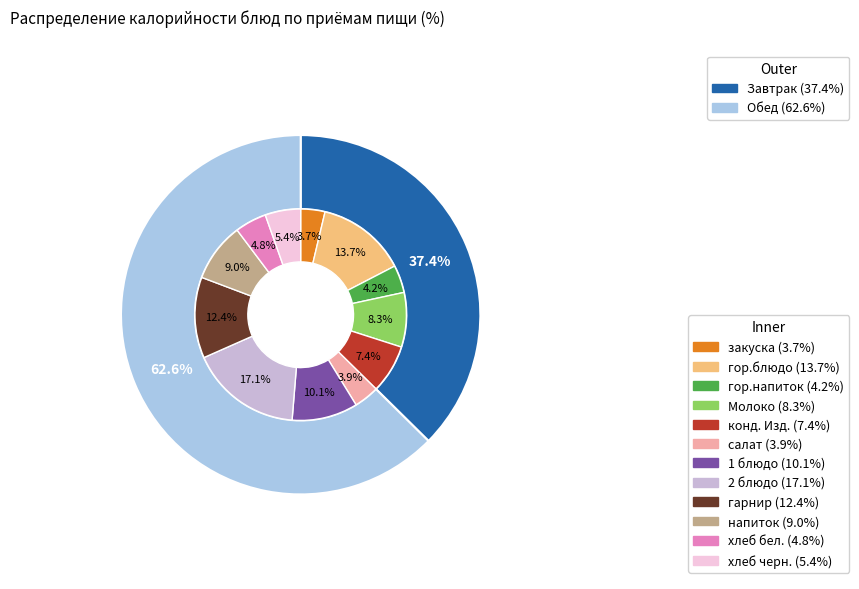

How many slices are in this pie chart?

12